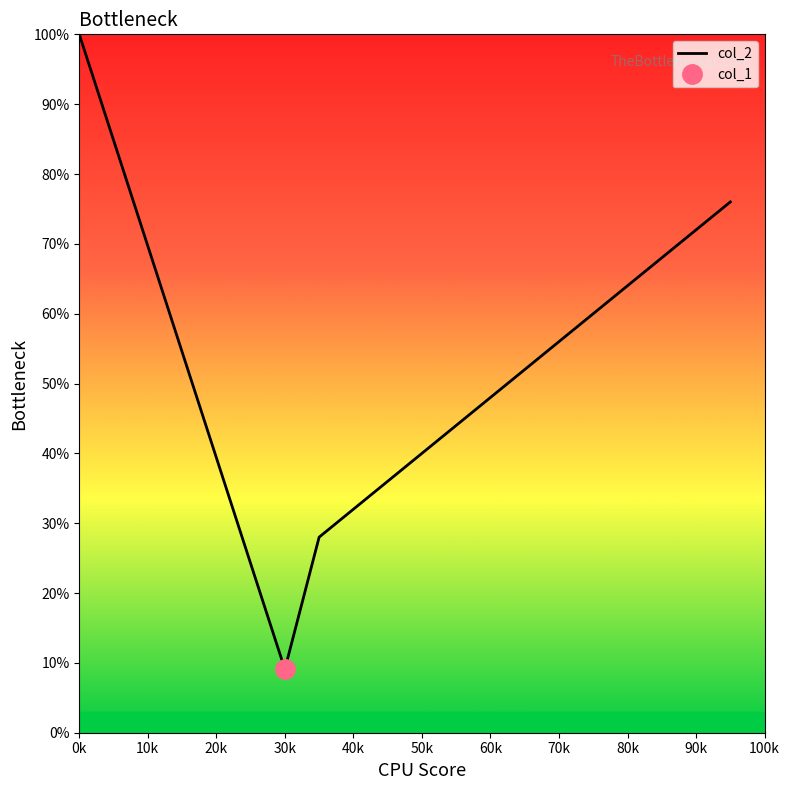

The value of col_2 at 20k is 39.4. True or false?

True